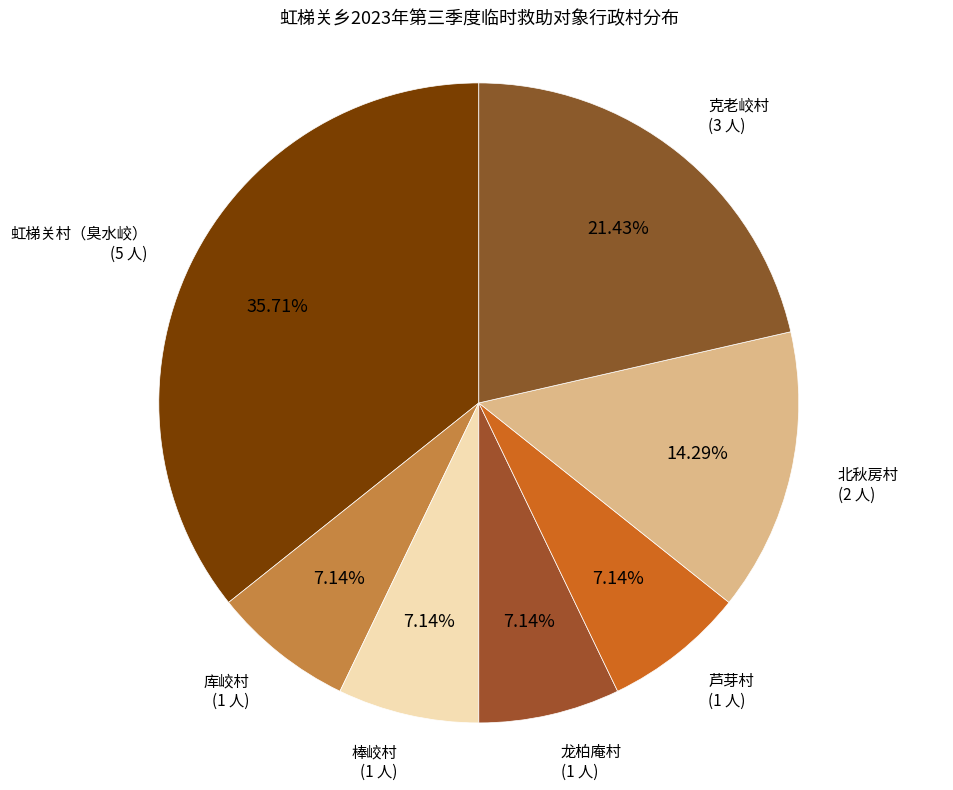

Count the number of slices in the pie.

7